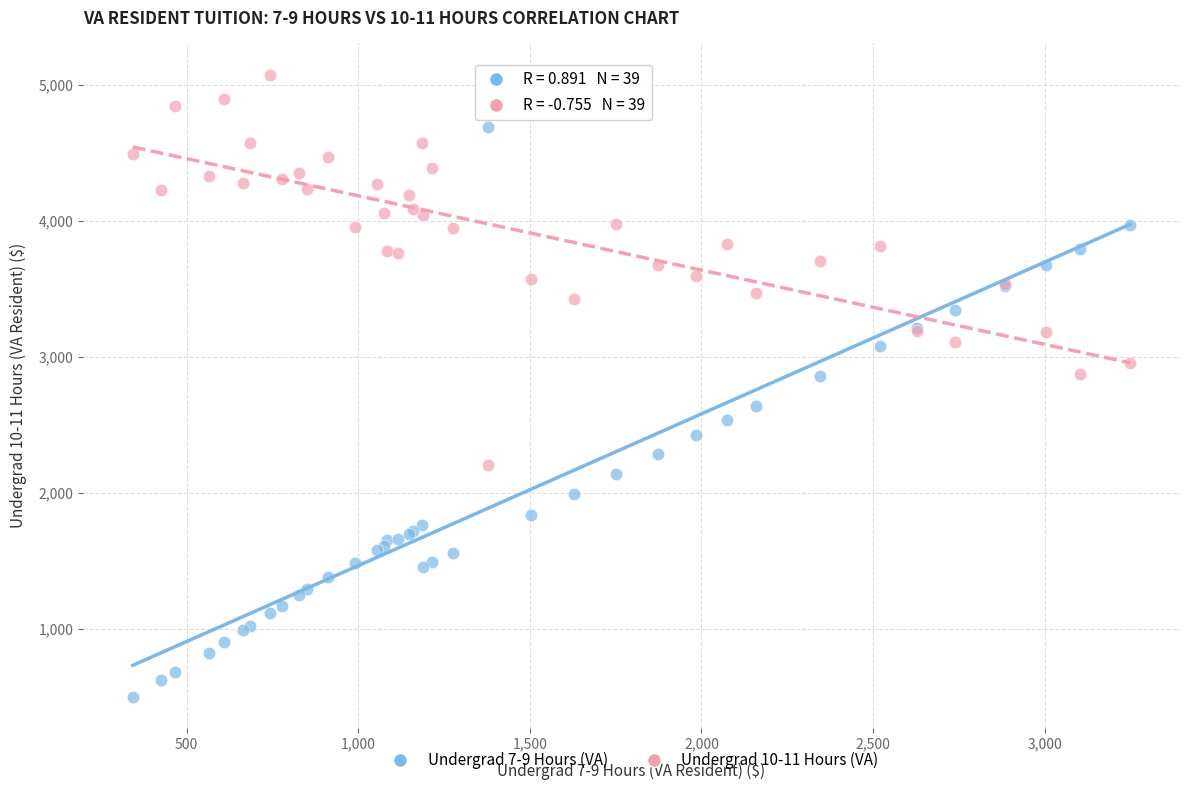

Which series has the largest Y range (max minus min)?

Undergrad 7-9 Hours (VA)